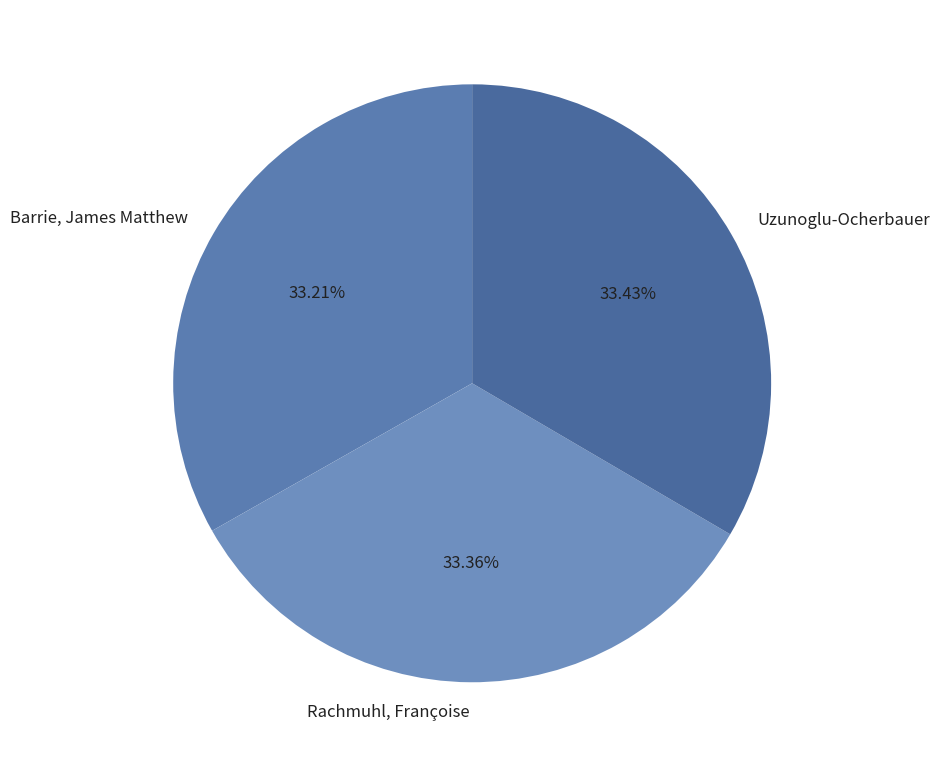

Rank the categories by value from highest to lowest.

Uzunoglu-Ocherbauer, Rachmuhl, Françoise, Barrie, James Matthew